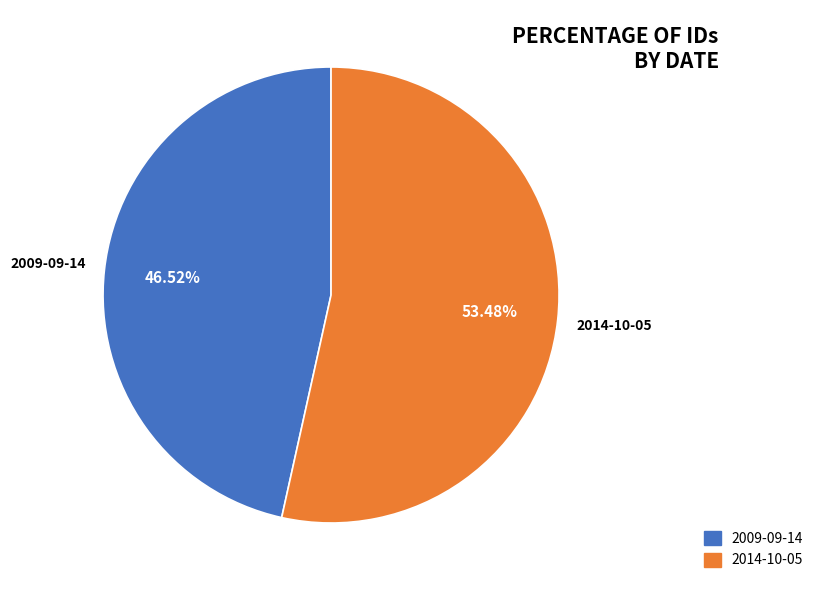

Between 2009-09-14 and 2014-10-05, which is larger?

2014-10-05